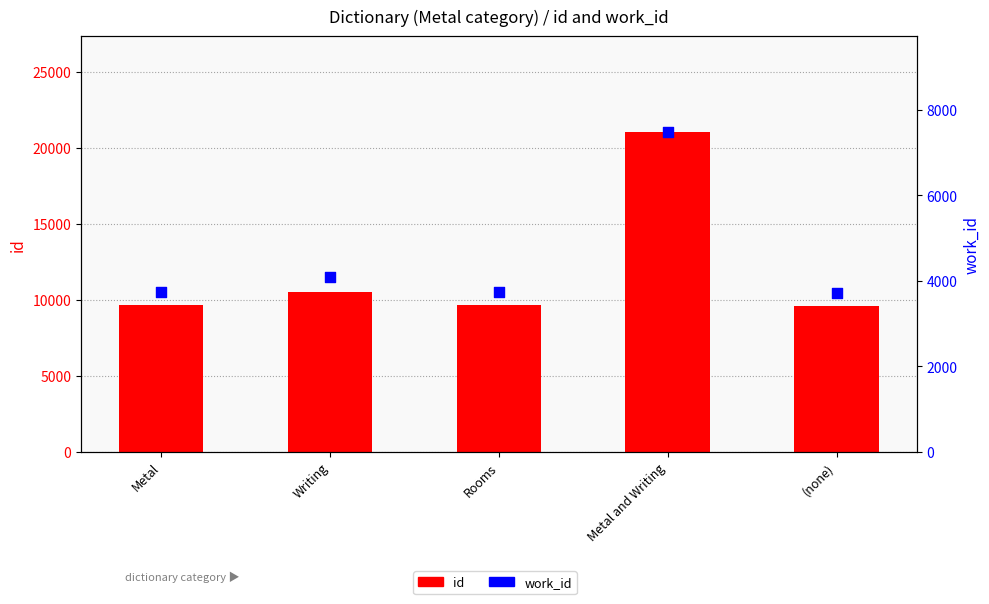

Is the value of id at Rooms greater than the value of work_id at (none)?

Yes